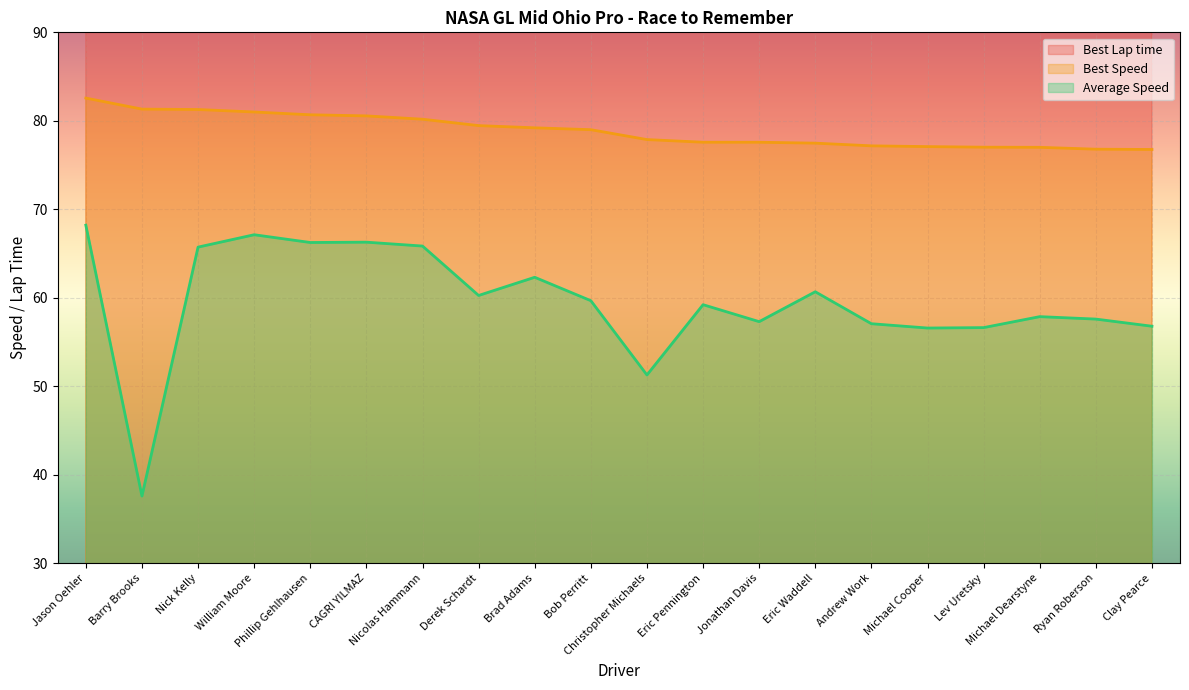

Rank the series by their average value, from lowest to highest.

Average Speed, Best Speed, Best Lap time